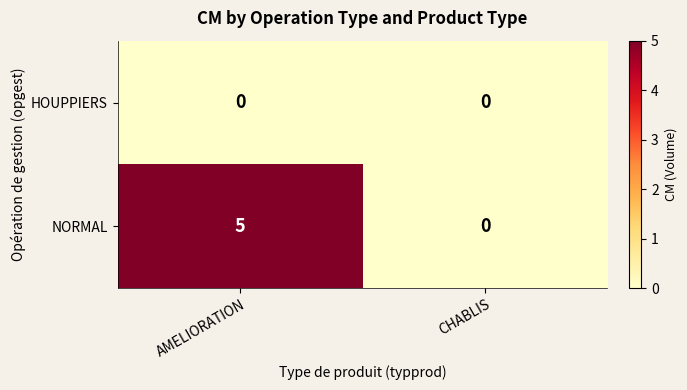

Between AMELIORATION and CHABLIS, which series saw the biggest shift?

NORMAL